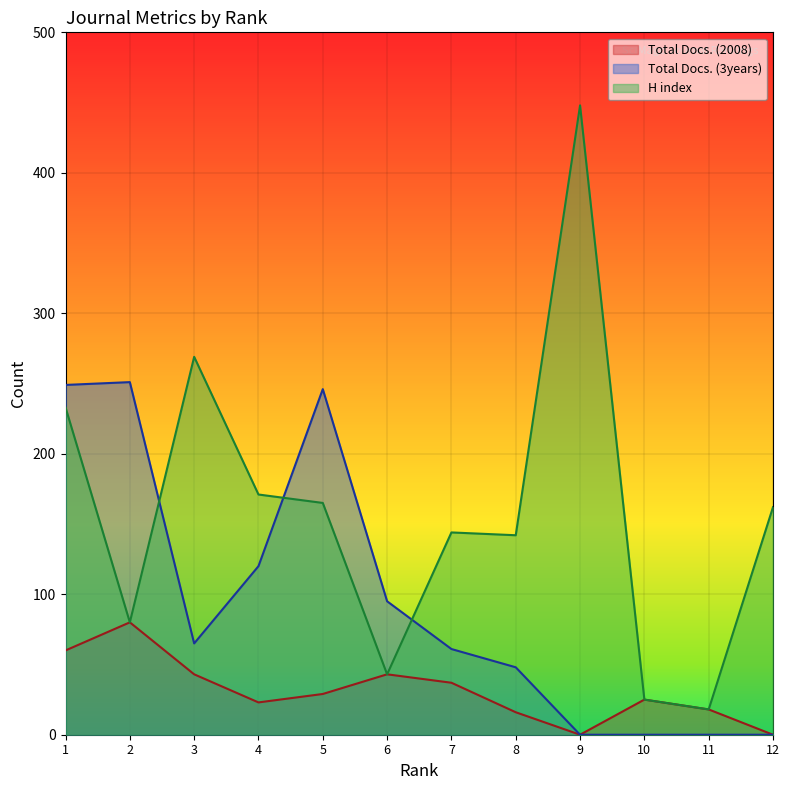

Between 2 and 8, which is larger?

2